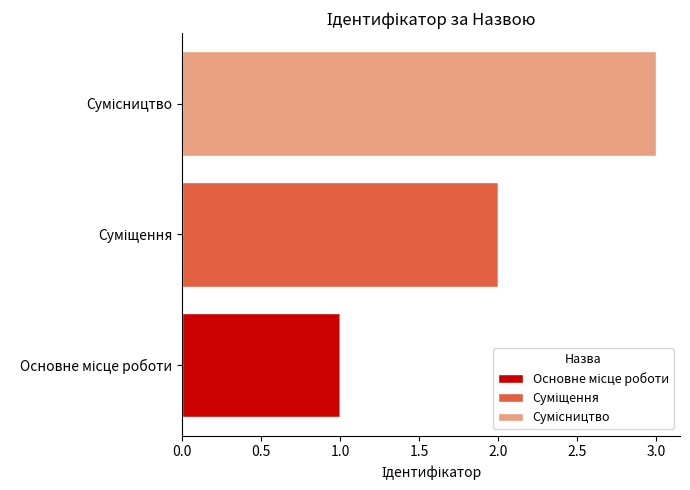

How many series are shown in this chart?

3